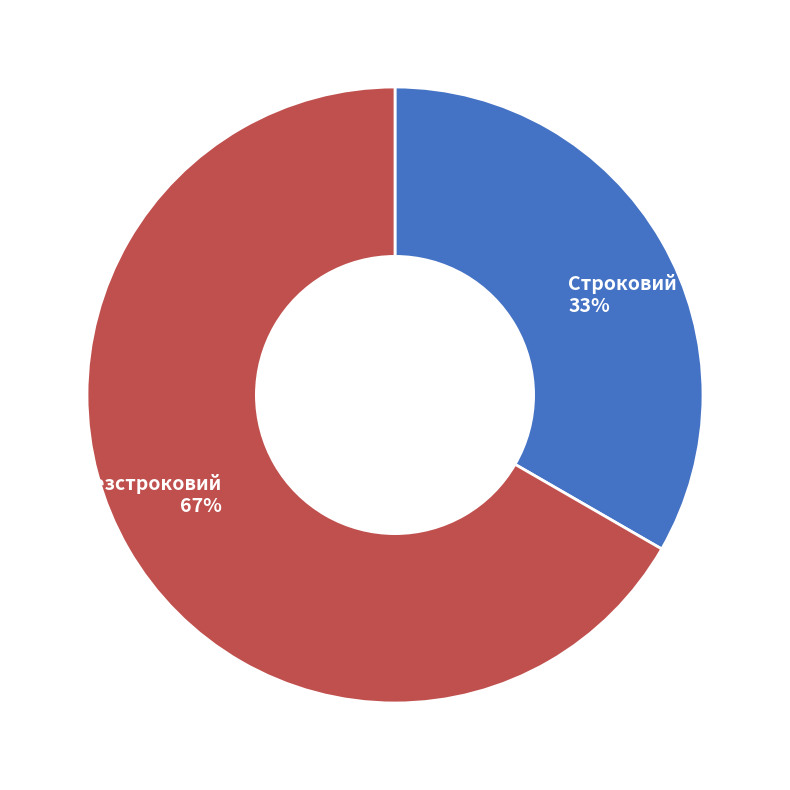

Which slice represents more than half of the pie?

Безстроковий